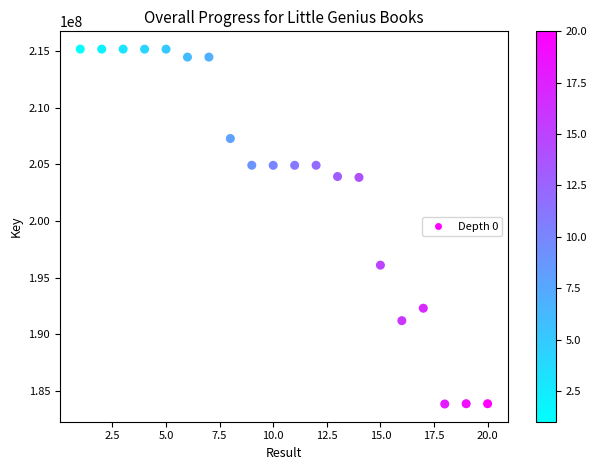

What Y value in the scatter plot is closest to 199521913?

196111386